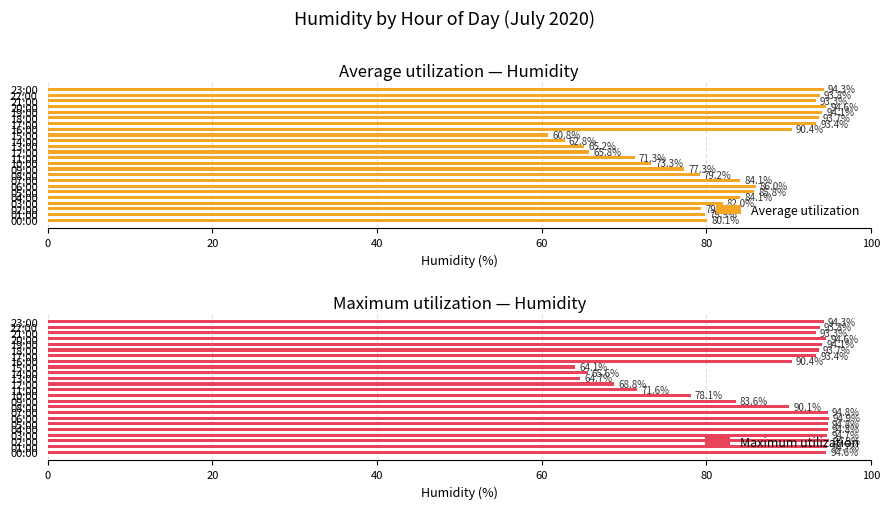

Which series has the largest range (max minus min)?

Average utilization